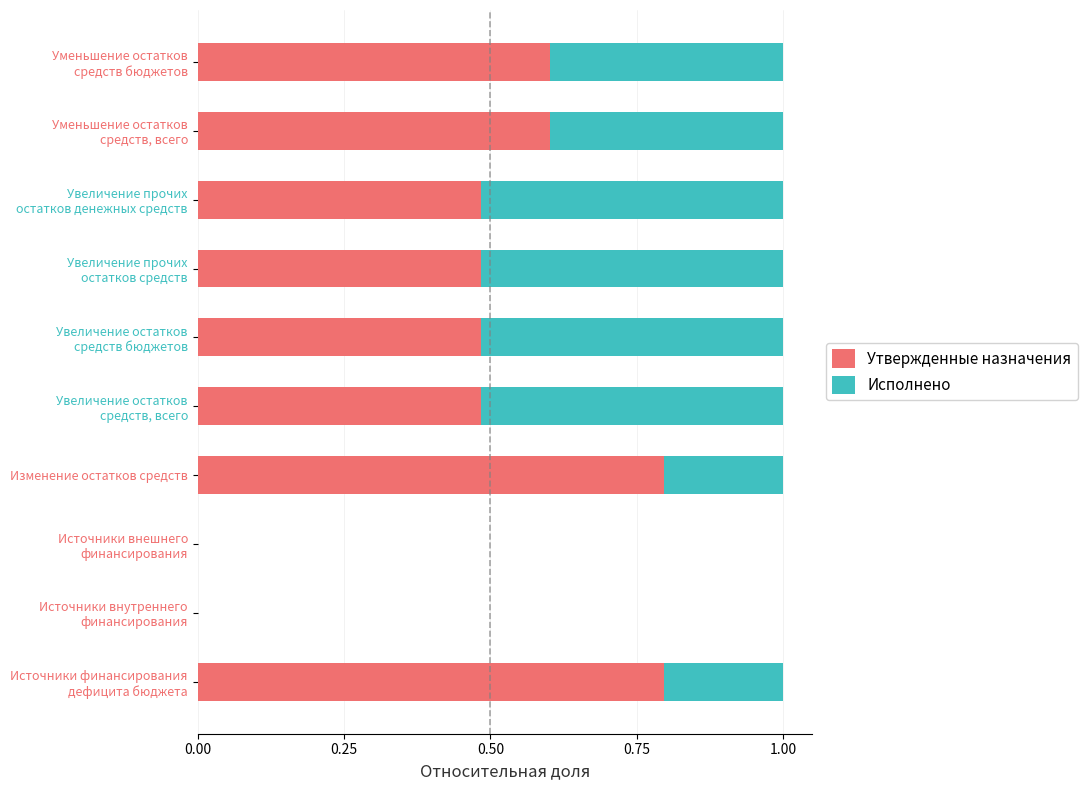

What is the approximate value of Утвержденные назначения at Изменение остатков средств?

0.8